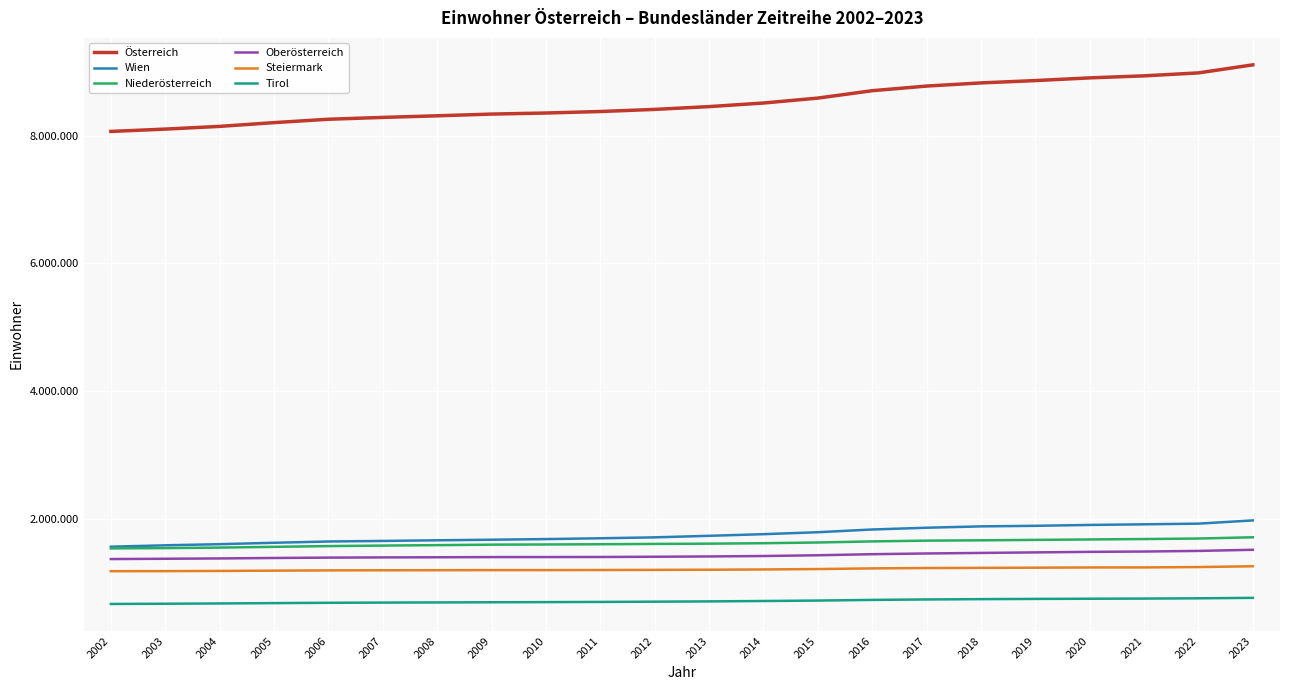

What is the average value of the Österreich series?

8519974